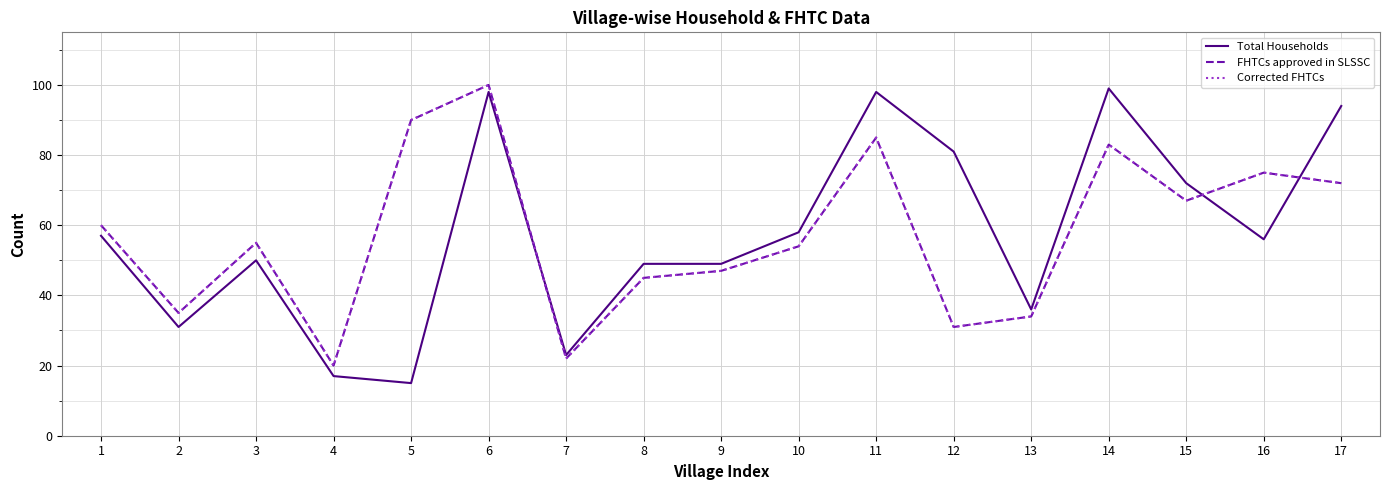

Does the chart have visible grid lines?

Yes